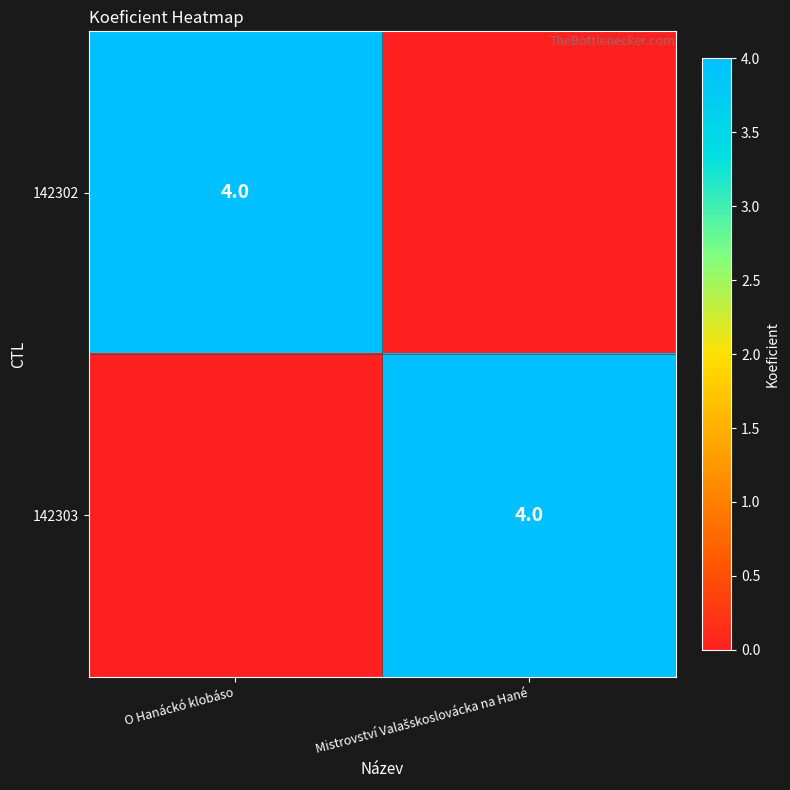

The 142302 series shows 2 at O Hanáckó klobáso. True or false?

False